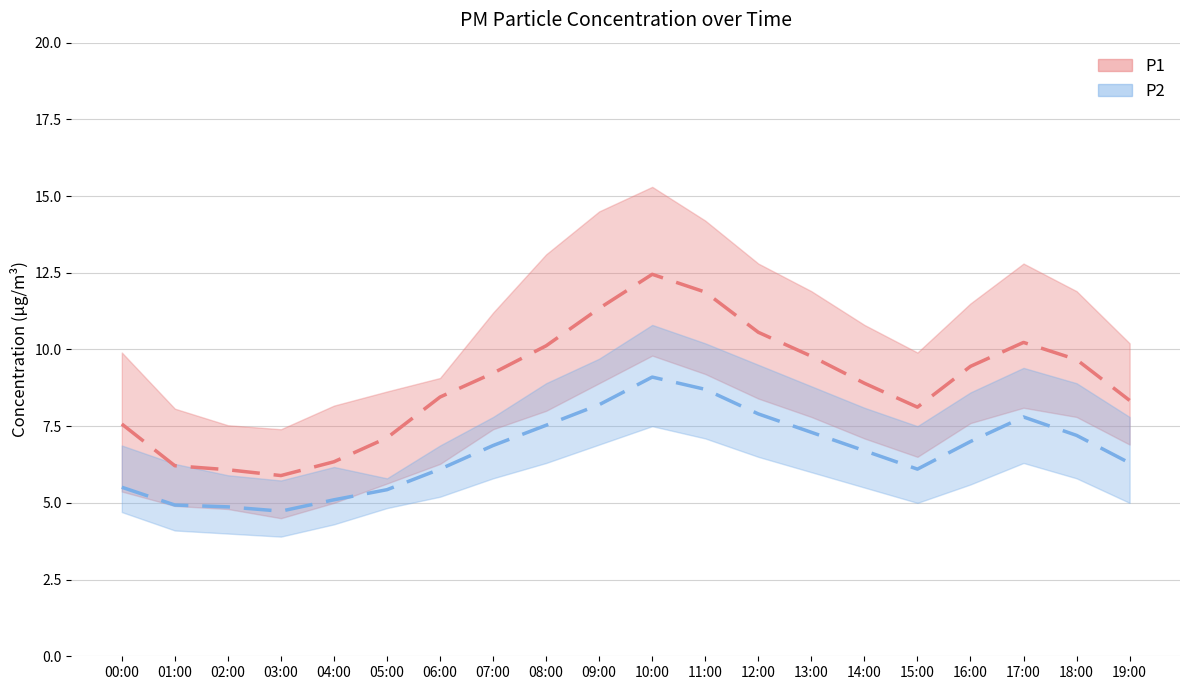

Where is the first local maximum for P1?

10:00